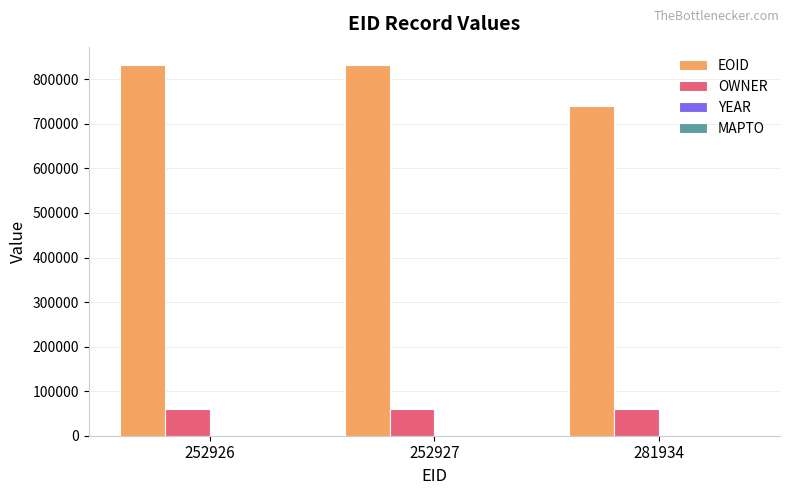

What is the approximate value of OWNER at 252927, to the nearest 50?

60250